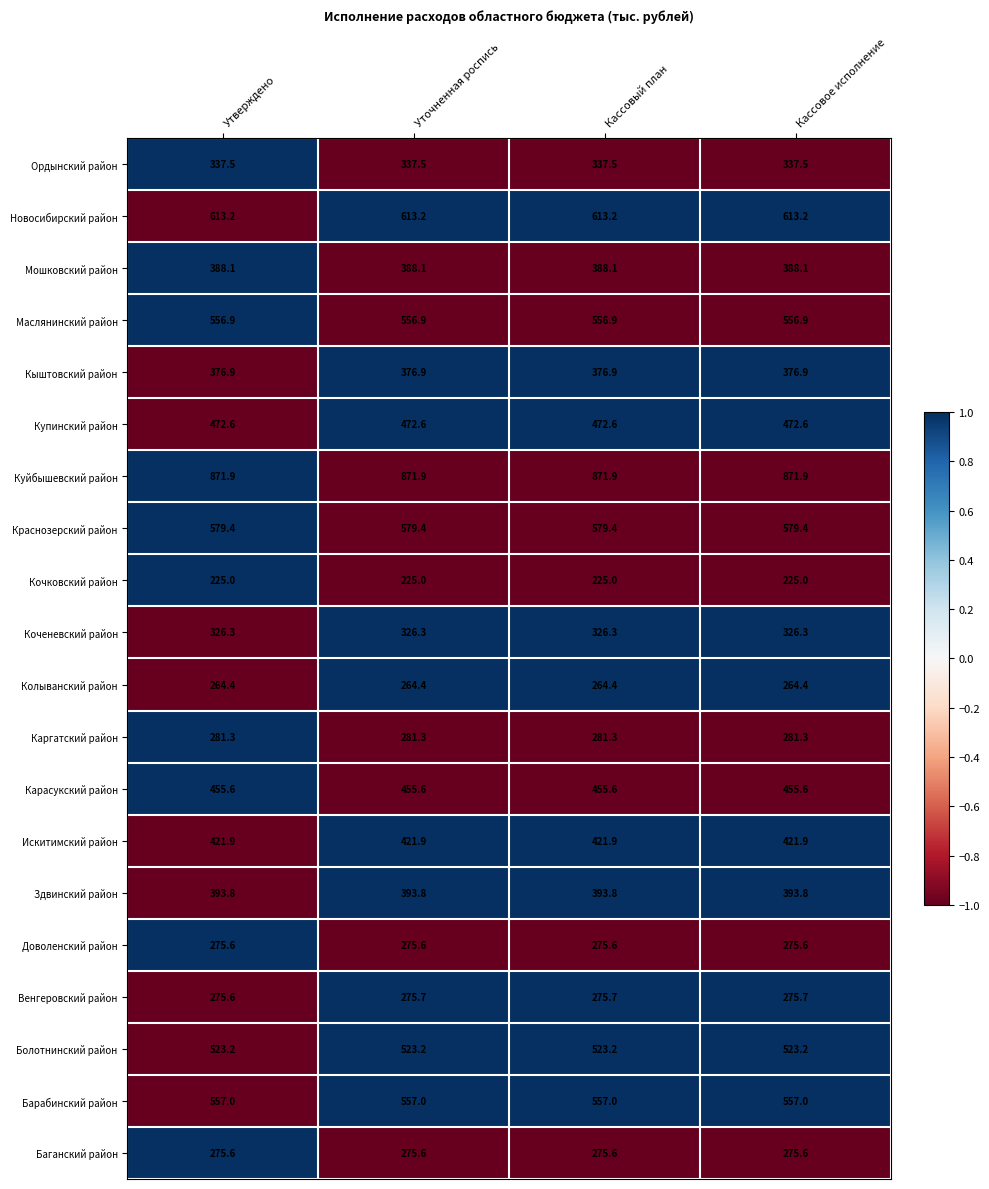

Is the value of Краснозерский район at Уточненная роспись greater than the value of Маслянинский район at Кассовое исполнение?

Yes